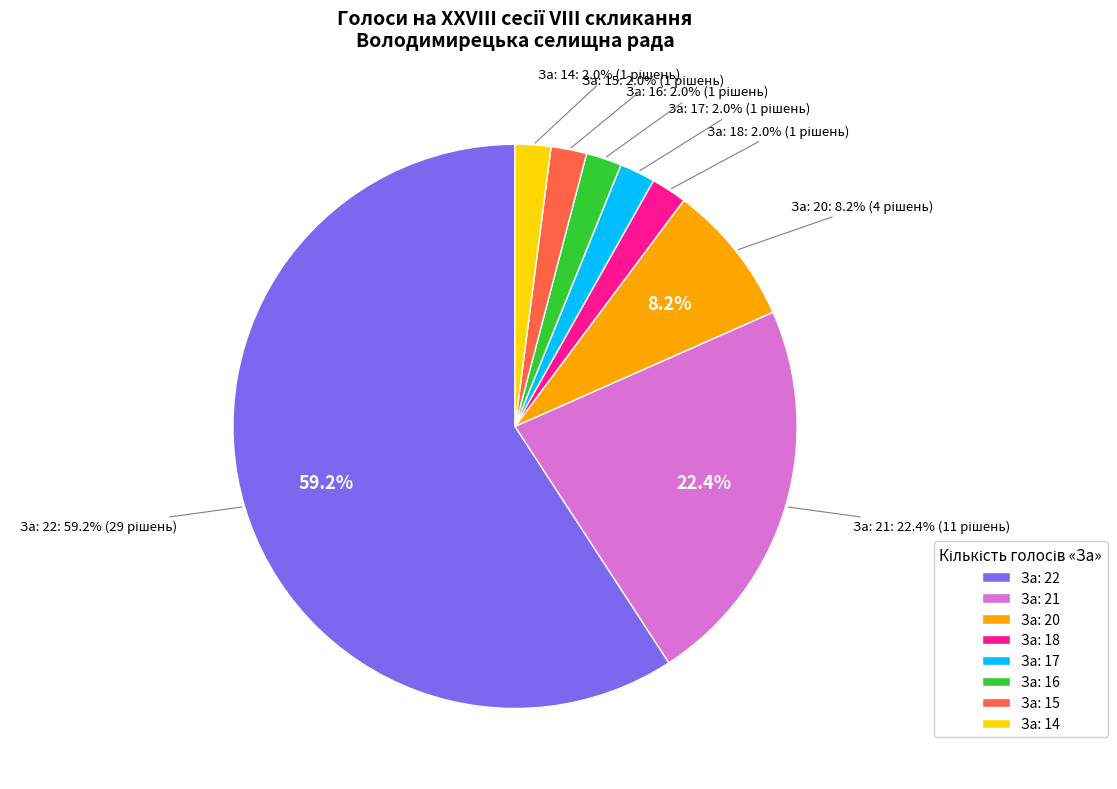

Is it true that За: 14 is 17% of the pie?

False